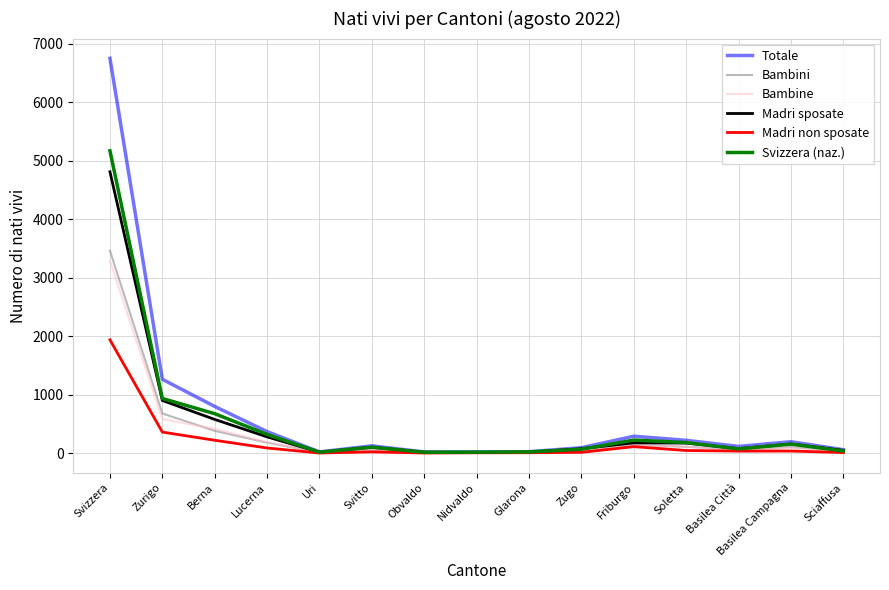

Which category has the highest value across all series?

Svizzera